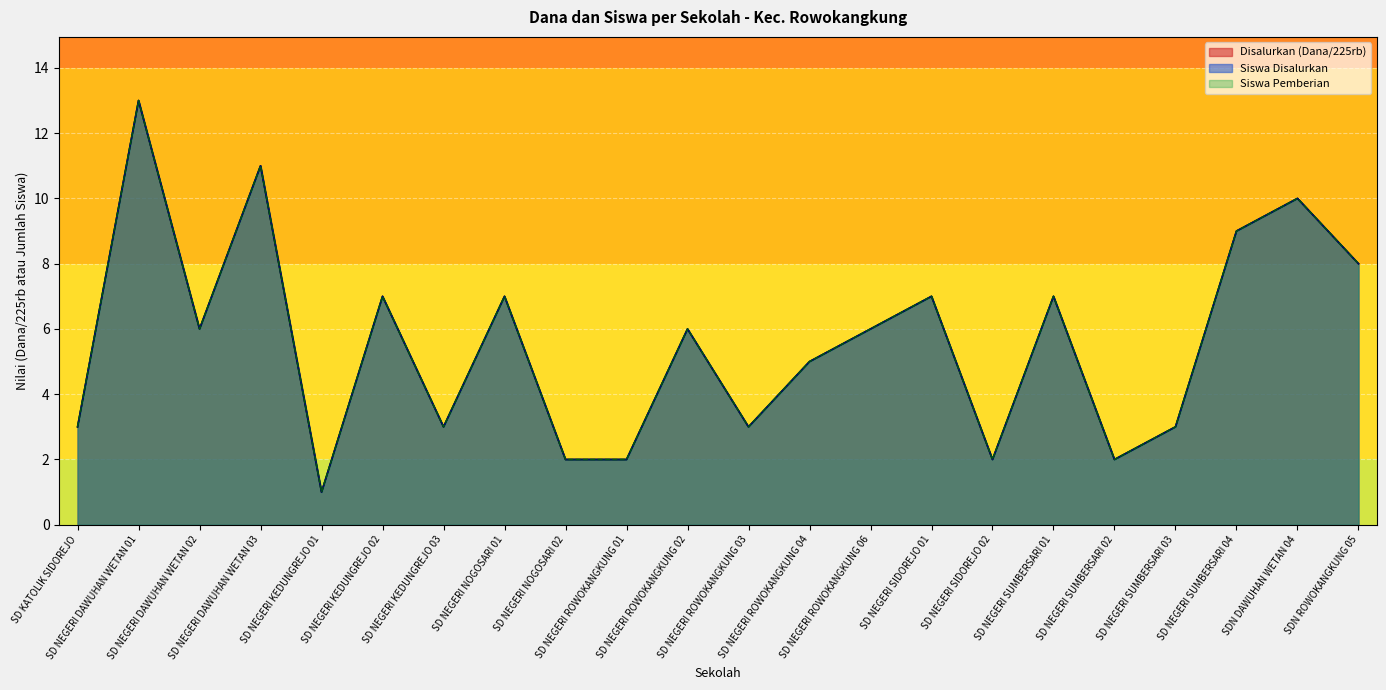

What is the sum of all Siswa Disalurkan values?

123